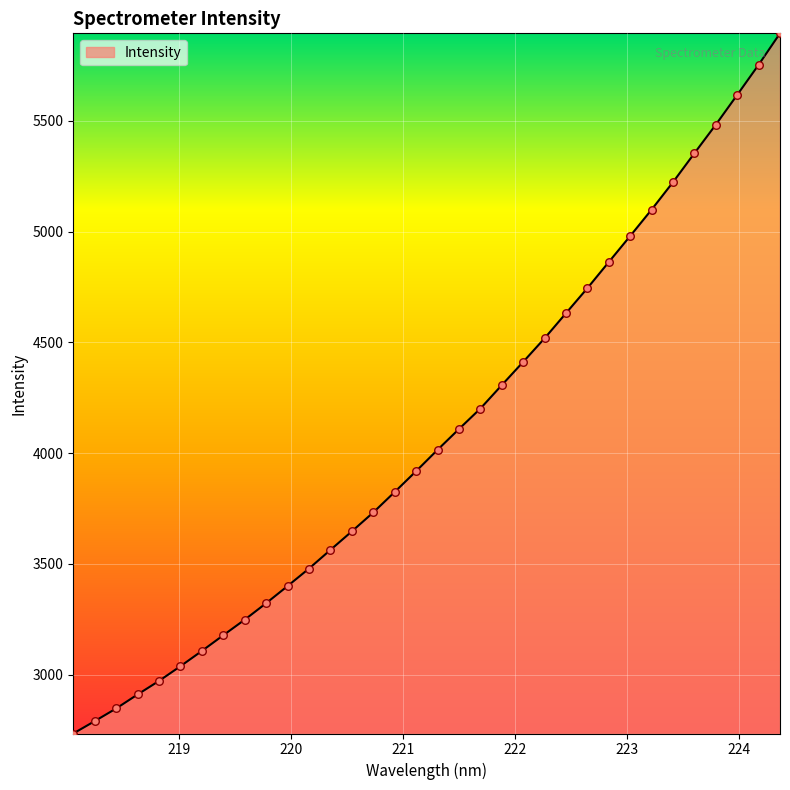

What is the difference between the maximum and minimum values?

3162.1